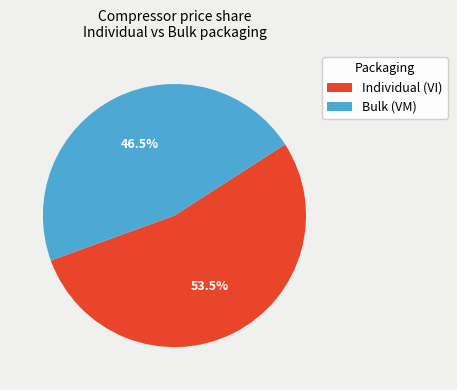

Between Individual (VI) and Bulk (VM), which is larger?

Individual (VI)